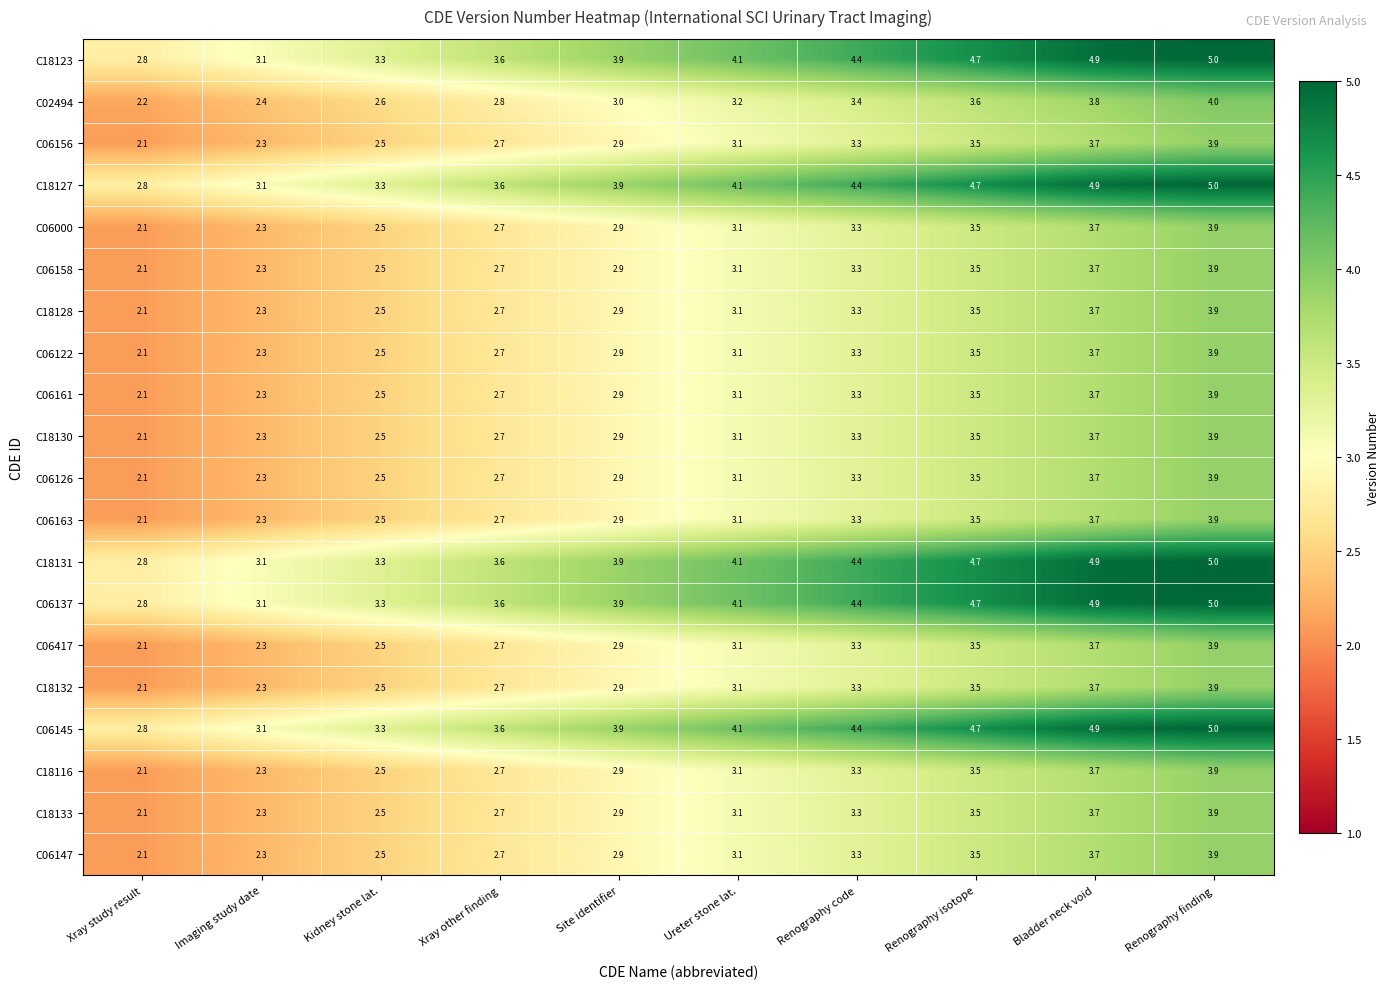

What value does the C06158 series have at Xray other finding?

2.7